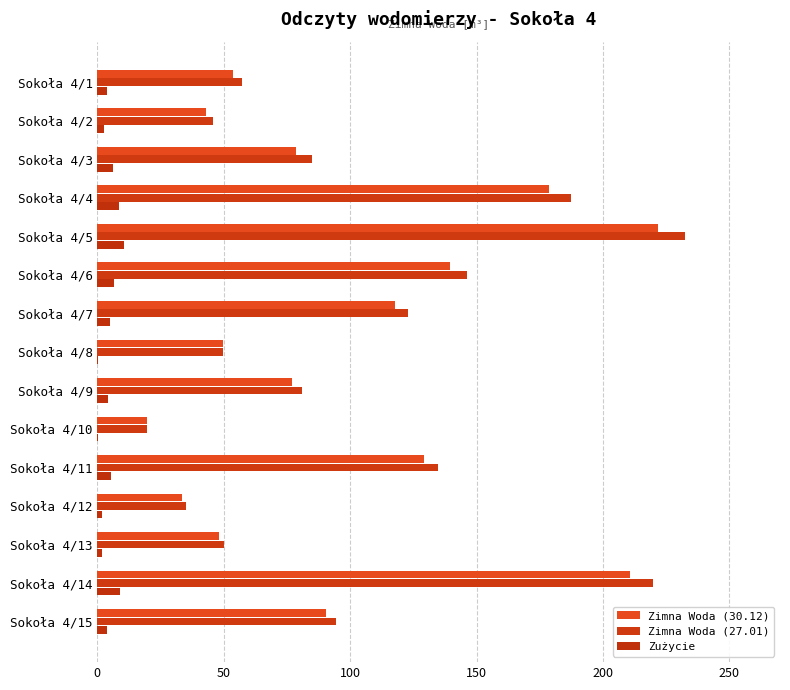

Count the number of categories in the chart.

15